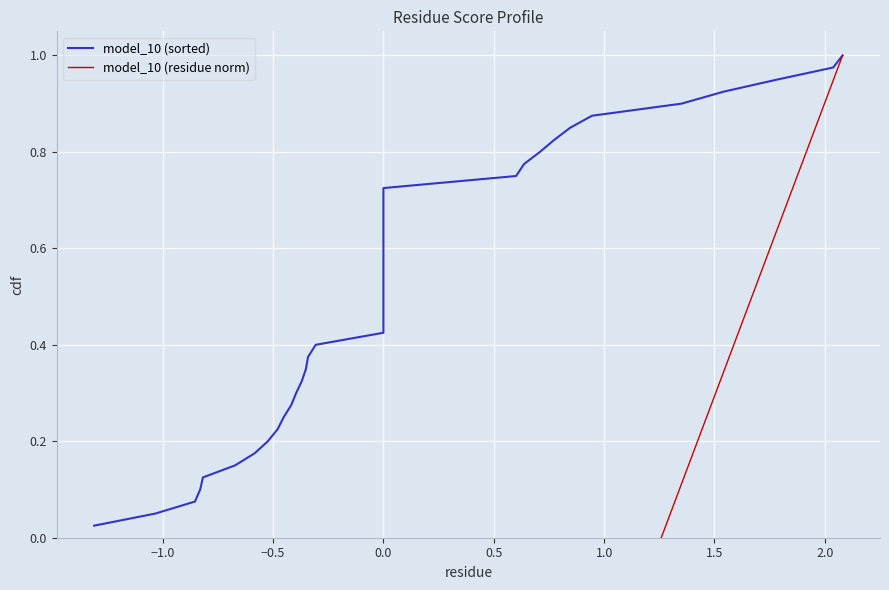

Between 21 and 22, which is larger?

22